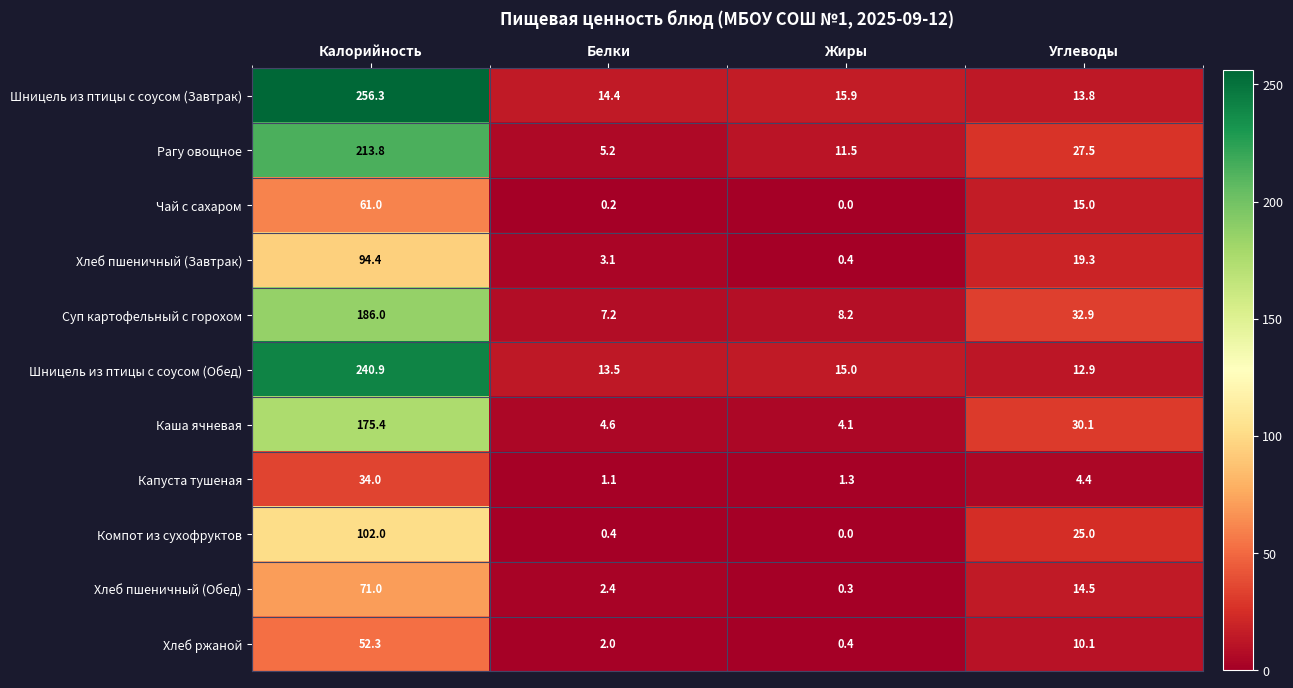

Count the number of categories in the chart.

4